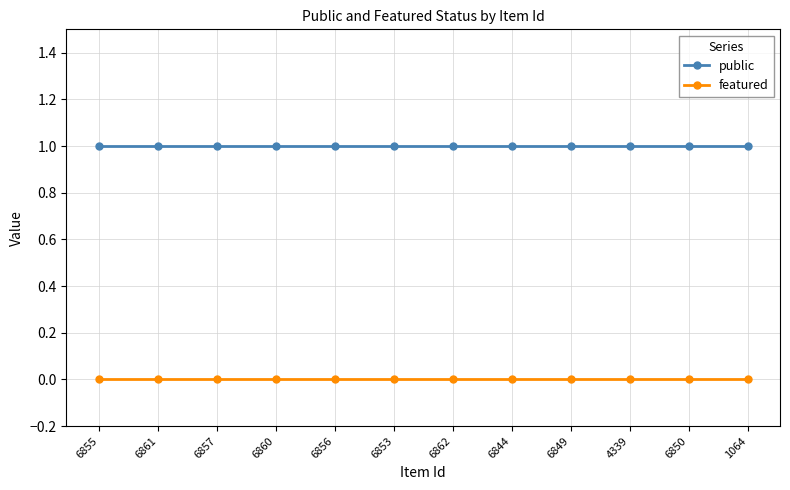

Reading right to left, extract all data points from this chart.

public: 1064=1	6850=1	4339=1	6849=1	6844=1	6862=1	6853=1	6856=1	6860=1	6857=1	6861=1	6855=1
featured: 1064=0	6850=0	4339=0	6849=0	6844=0	6862=0	6853=0	6856=0	6860=0	6857=0	6861=0	6855=0